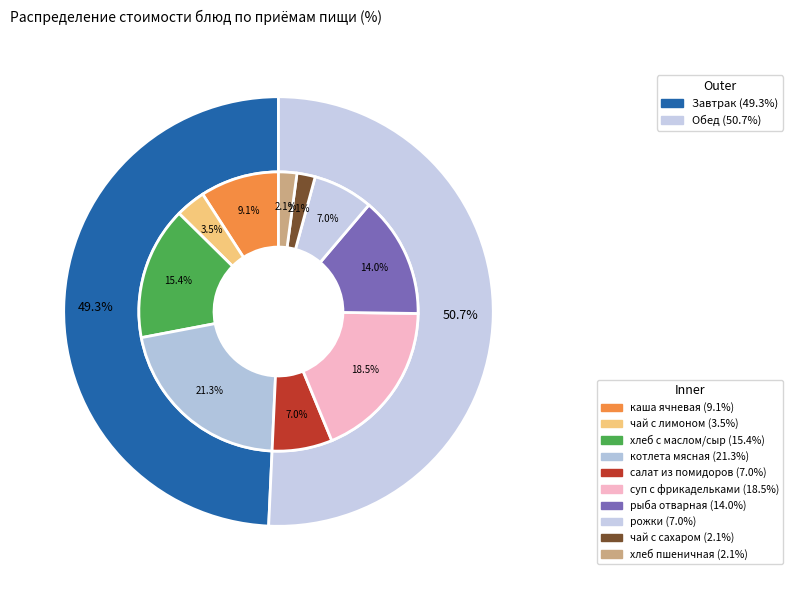

To the nearest percent, what percentage of the pie is котлета мясная?

21%